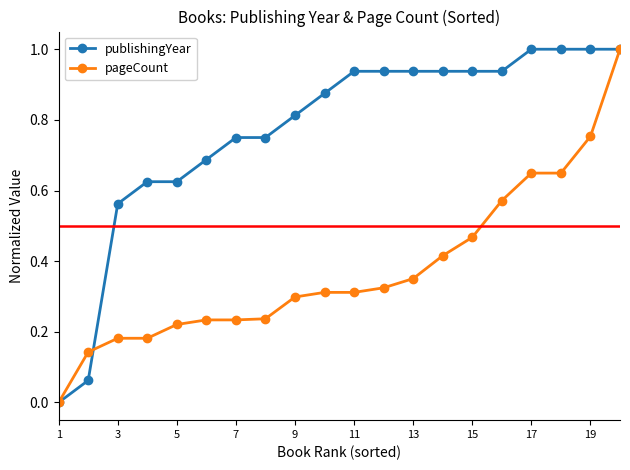

What is the greatest value displayed?

1.0